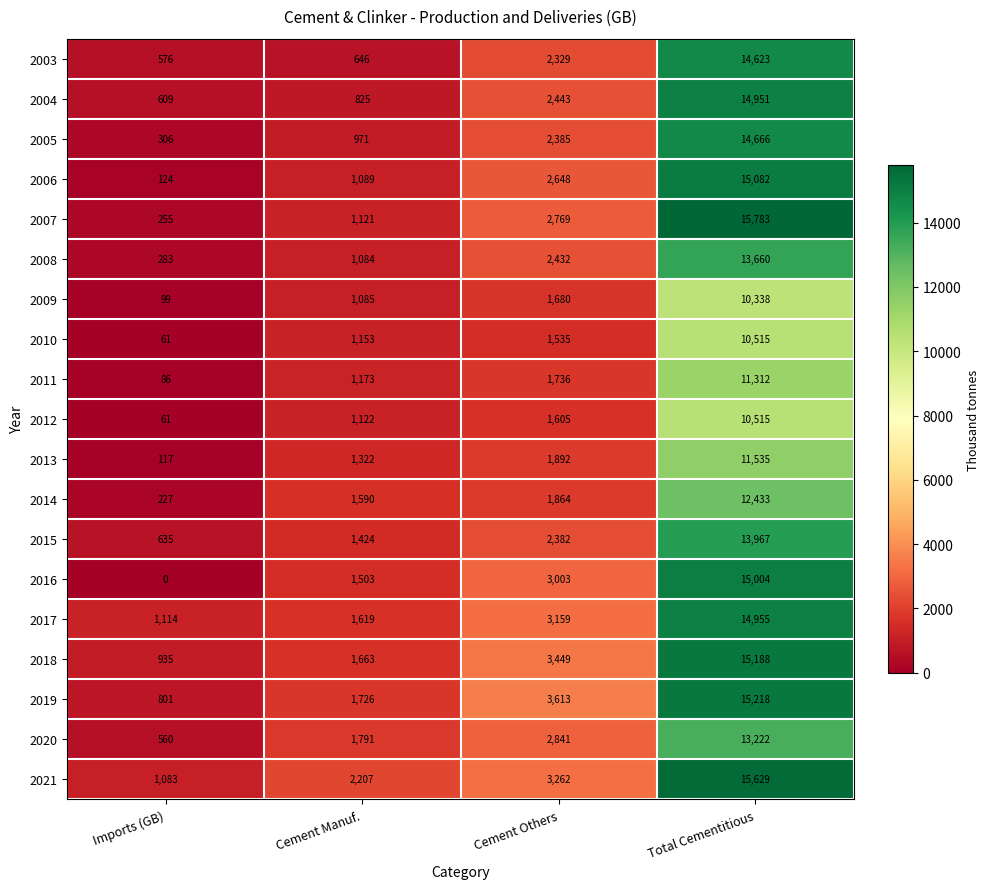

What is the difference between the 2019 values at Imports (GB) and Cement Others?

2812